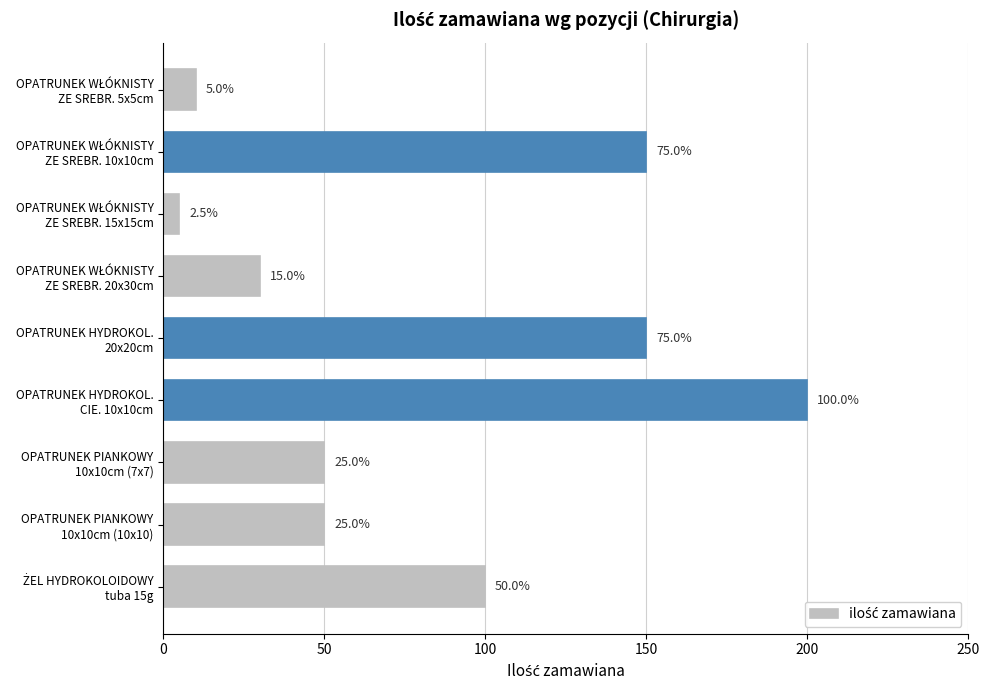

How many bars are there in total?

9